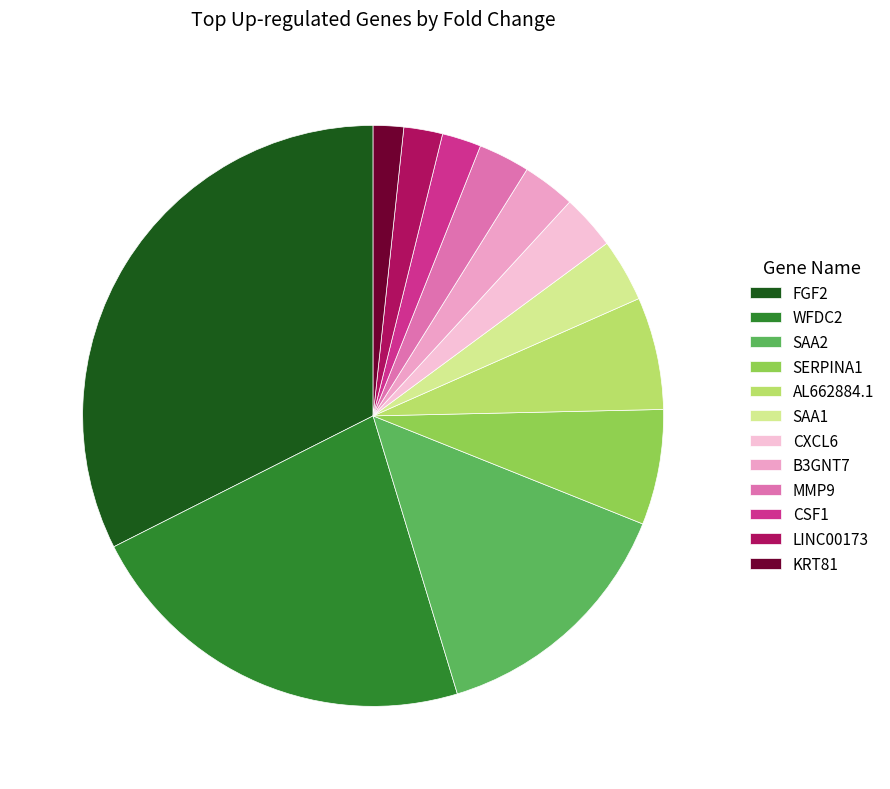

Does any single category account for the majority?

No